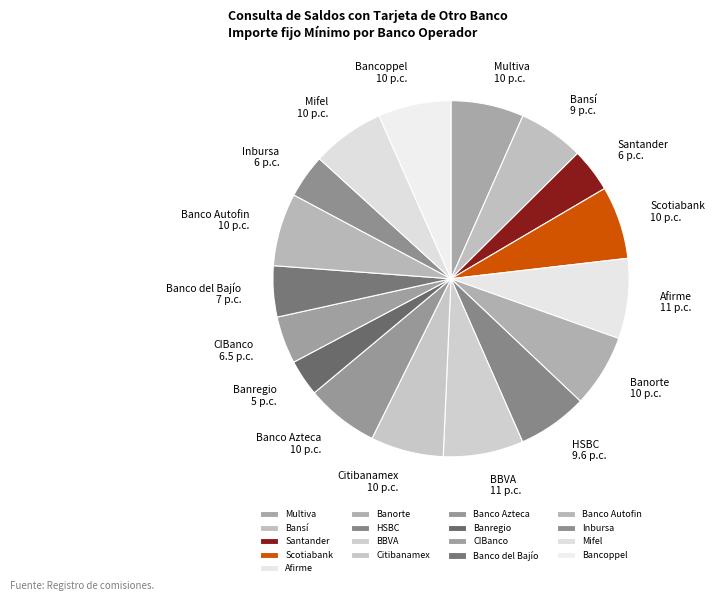

Combined, do Banco Azteca 10 p.c. and Banco del Bajío 7 p.c. account for over 50%?

No